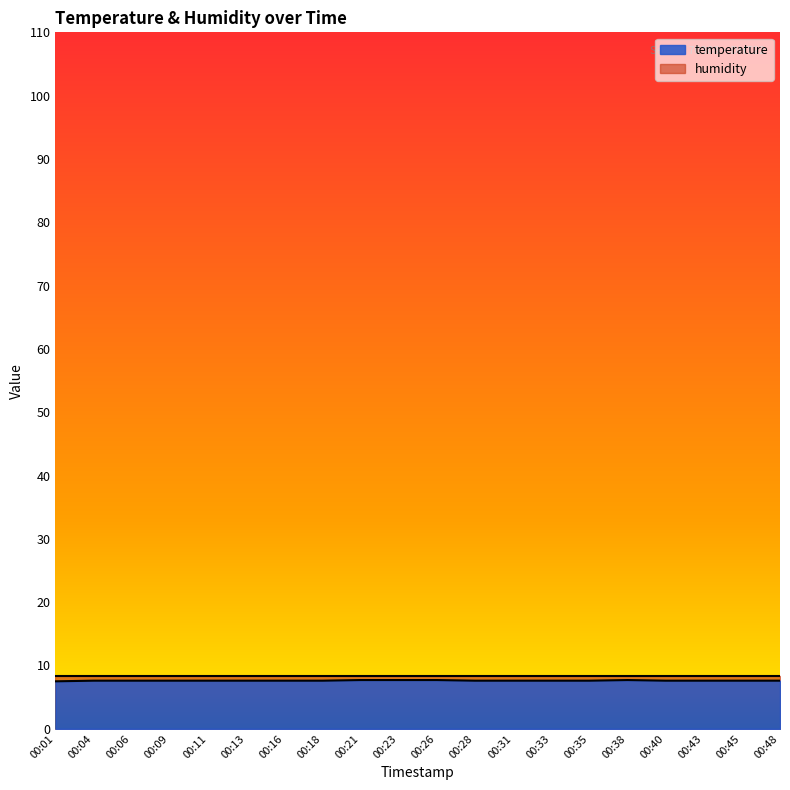

How many points are higher than both their immediate neighbors (excluding endpoints)?

1